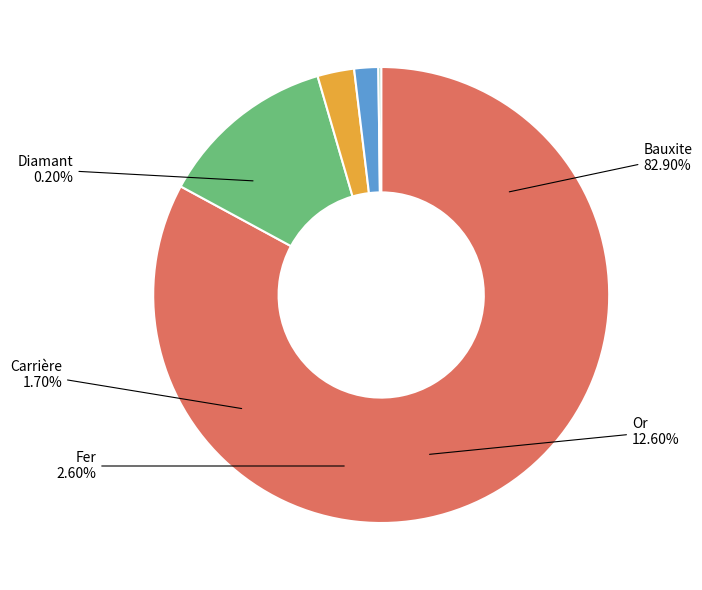

Which category has the smallest portion of the pie?

Diamant